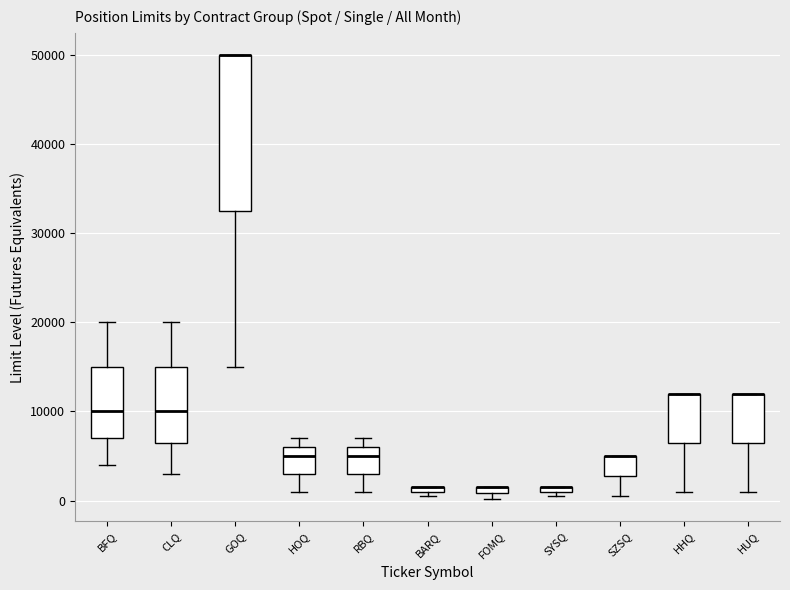

Where is the upper edge of the box for GOQ on the y-axis? The values are not printed on the chart, so give them approximately, as read against the axis.

50000